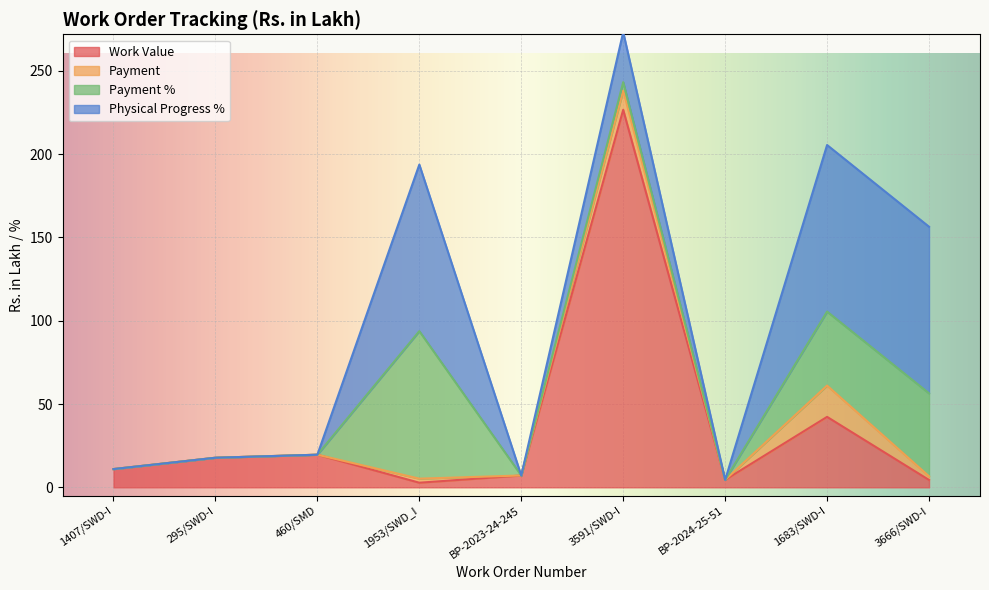

Which has a higher value, 295/SWD-I or 3591/SWD-I?

3591/SWD-I